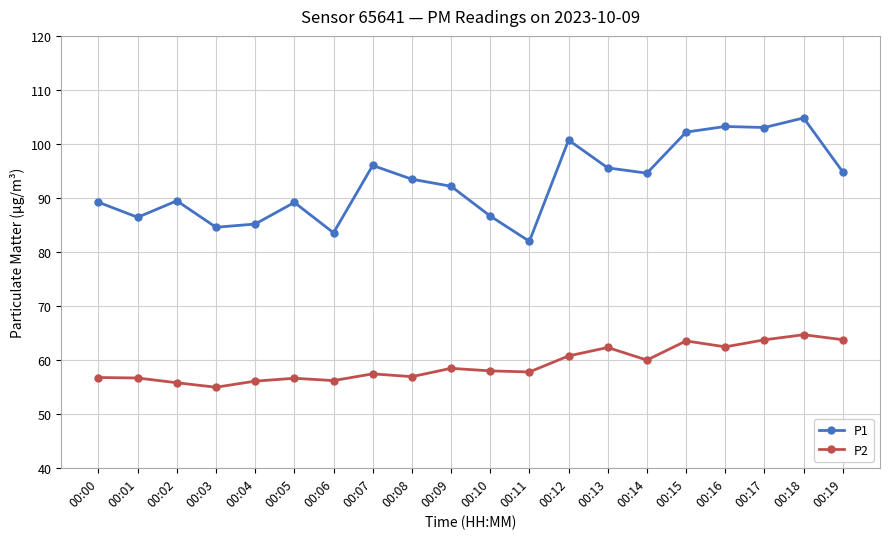

At which category is the sum across all series the highest?

00:18